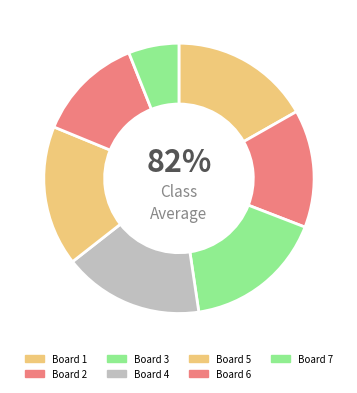

Count the number of slices in the pie.

7